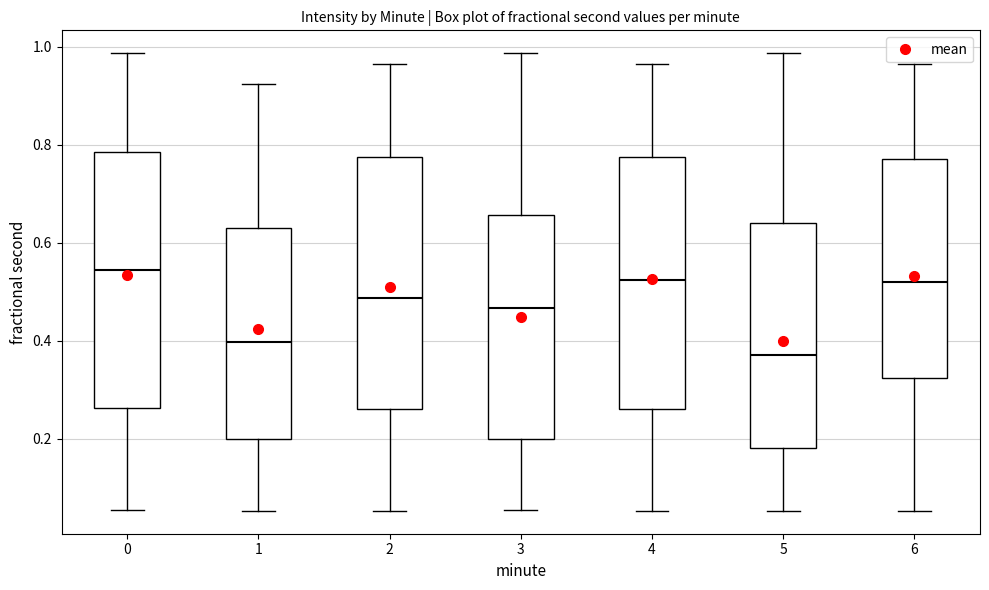

Reading left to right, transcribe this box plot: for each box, give where its median line is, the range the box spans, and where its two whiskers end, as read against the y-axis. The values are not printed on the chart, so give them approximately, as read against the axis.

0: median 0.54, box 0.26 to 0.78, whiskers 0.06 to 0.98
1: median 0.40, box 0.20 to 0.64, whiskers 0.06 to 0.92
2: median 0.48, box 0.26 to 0.78, whiskers 0.06 to 0.96
3: median 0.46, box 0.20 to 0.66, whiskers 0.06 to 0.98
4: median 0.52, box 0.26 to 0.78, whiskers 0.06 to 0.96
5: median 0.36, box 0.18 to 0.64, whiskers 0.06 to 0.98
6: median 0.52, box 0.32 to 0.78, whiskers 0.06 to 0.96